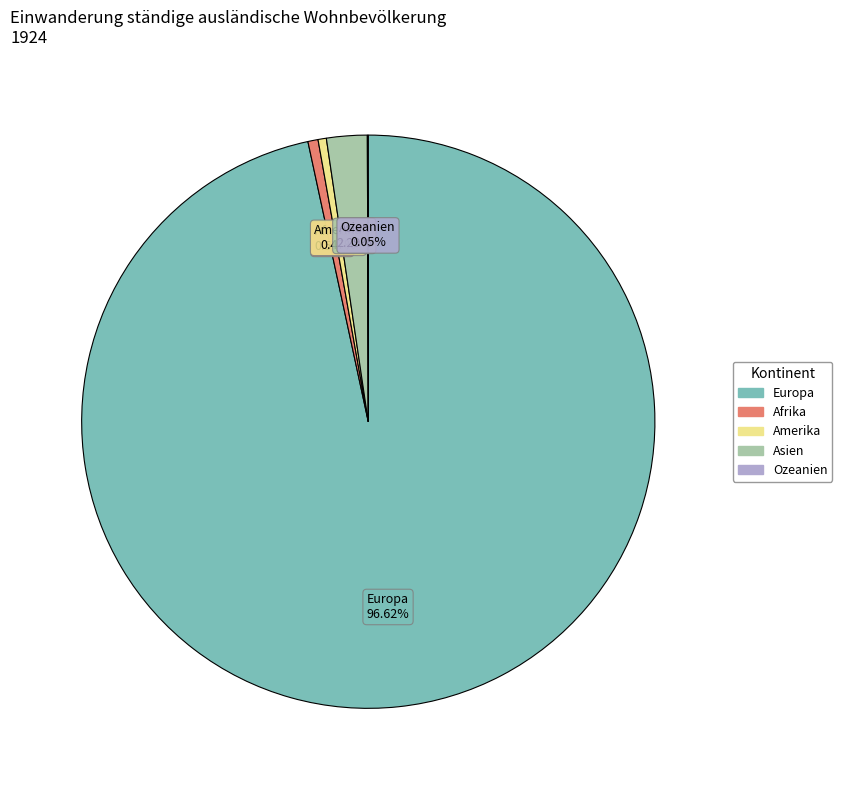

Is there a majority slice in this chart?

Yes